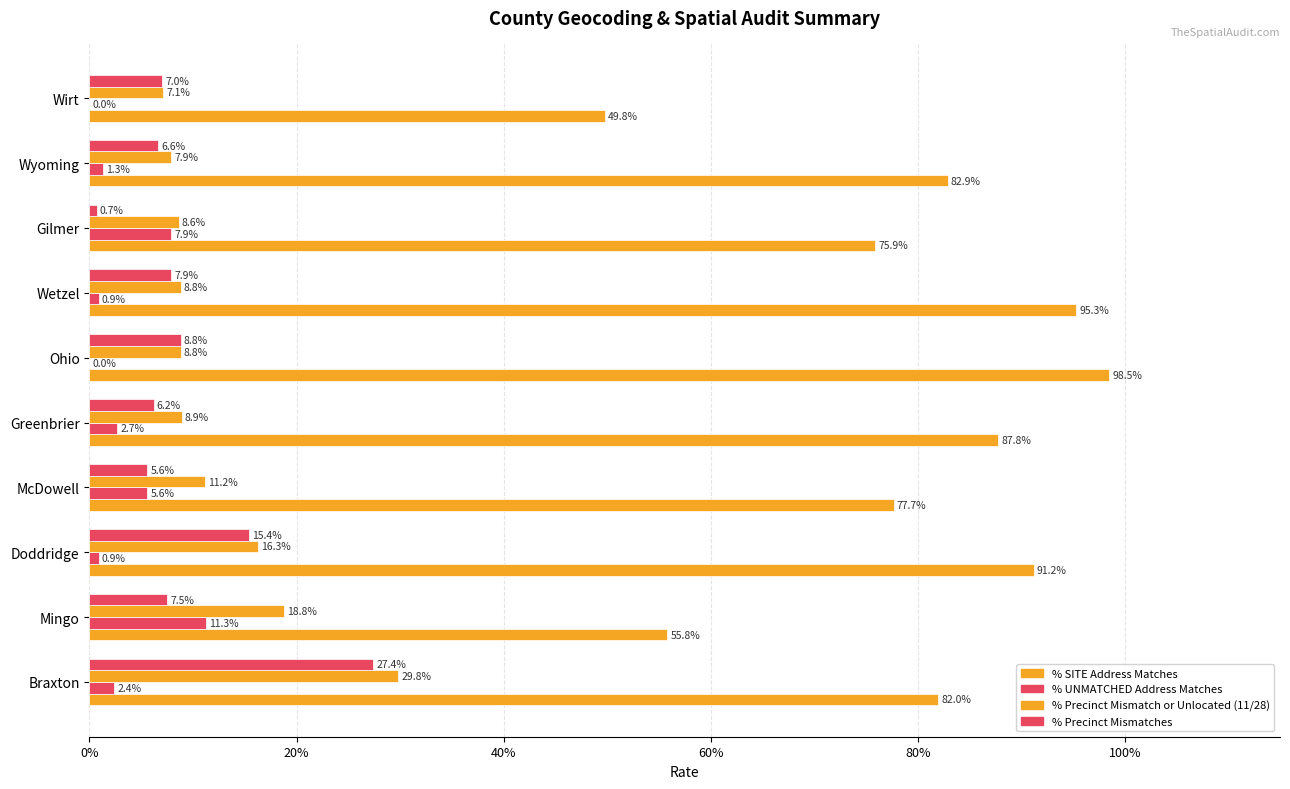

Reading right to left, list all the values displayed in this chart.

% SITE Address Matches: 0.5	0.8	0.8	1.0	1.0	0.9	0.8	0.9	0.6	0.8
% UNMATCHED Address Matches: 0.0	0.0	0.1	0.0	0.0	0.0	0.1	0.0	0.1	0.0
% Precinct Mismatch or Unlocated (11/28): 0.1	0.1	0.1	0.1	0.1	0.1	0.1	0.2	0.2	0.3
% Precinct Mismatches: 0.1	0.1	0.0	0.1	0.1	0.1	0.1	0.2	0.1	0.3